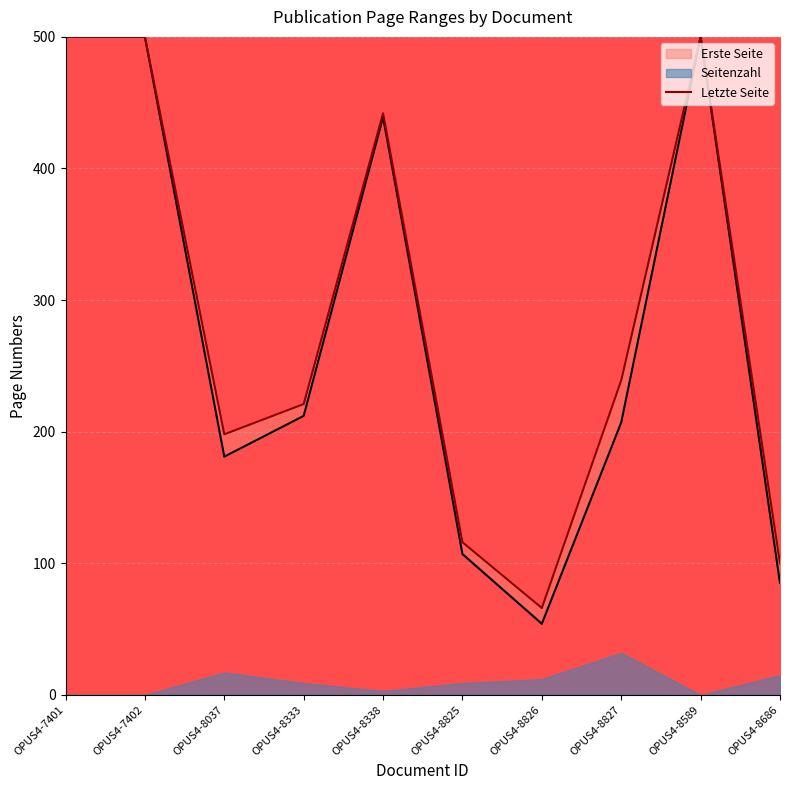

The value at OPUS4-8589 is 877. True or false?

False